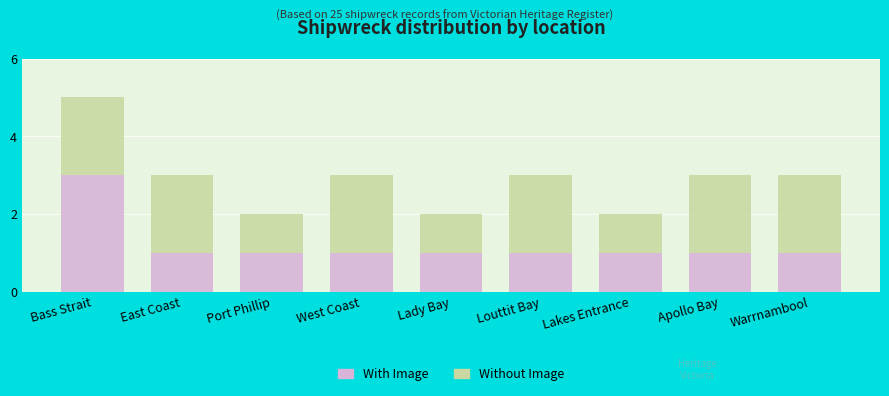

What is the total value across all series at Apollo Bay?

3